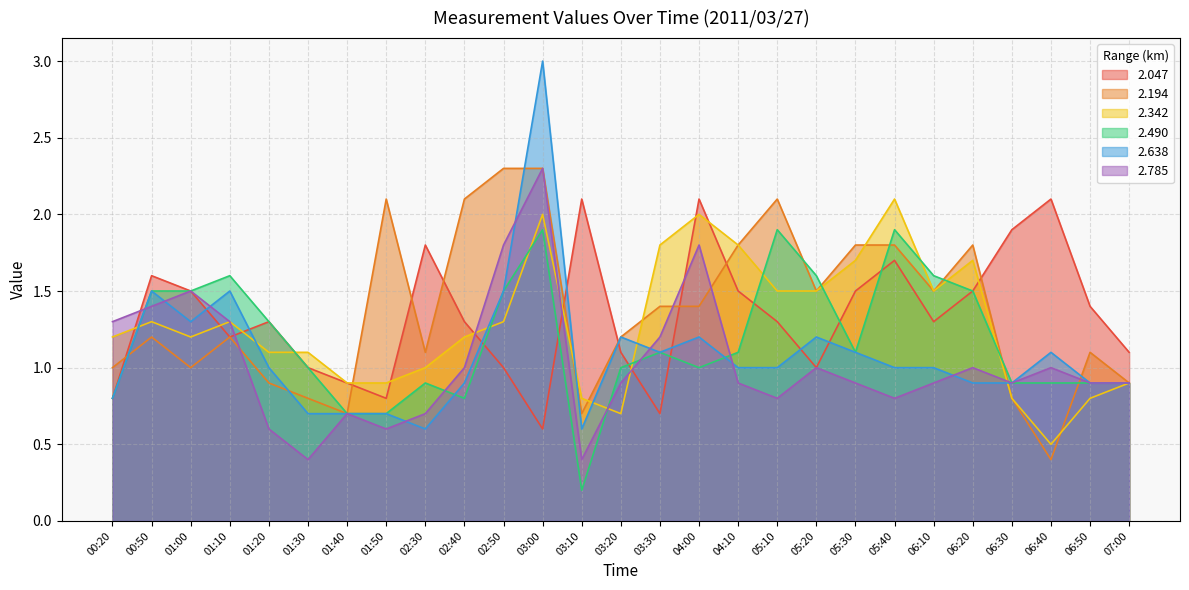

What is the total value across all series at 07:00?

5.6